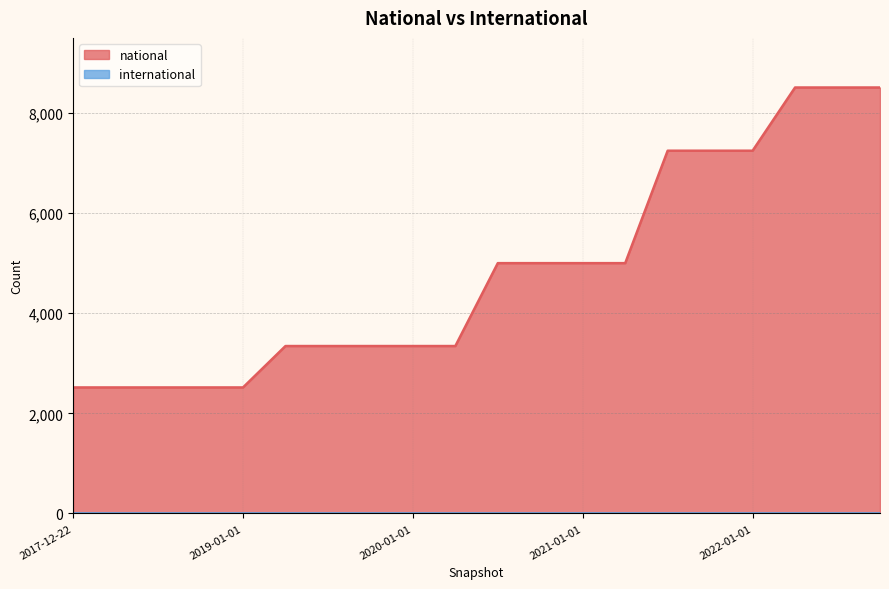

The chart shows a value of 4515 at 2020-01-01. True or false?

False